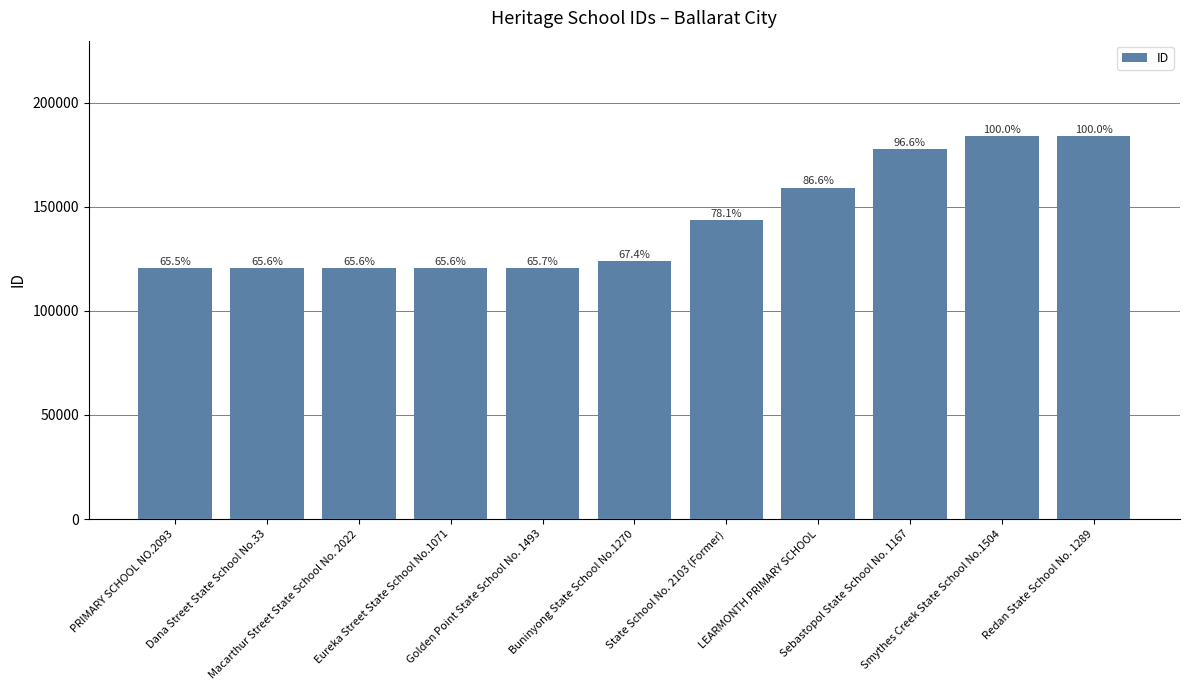

Which category has the lowest value across all series?

PRIMARY SCHOOL NO.2093